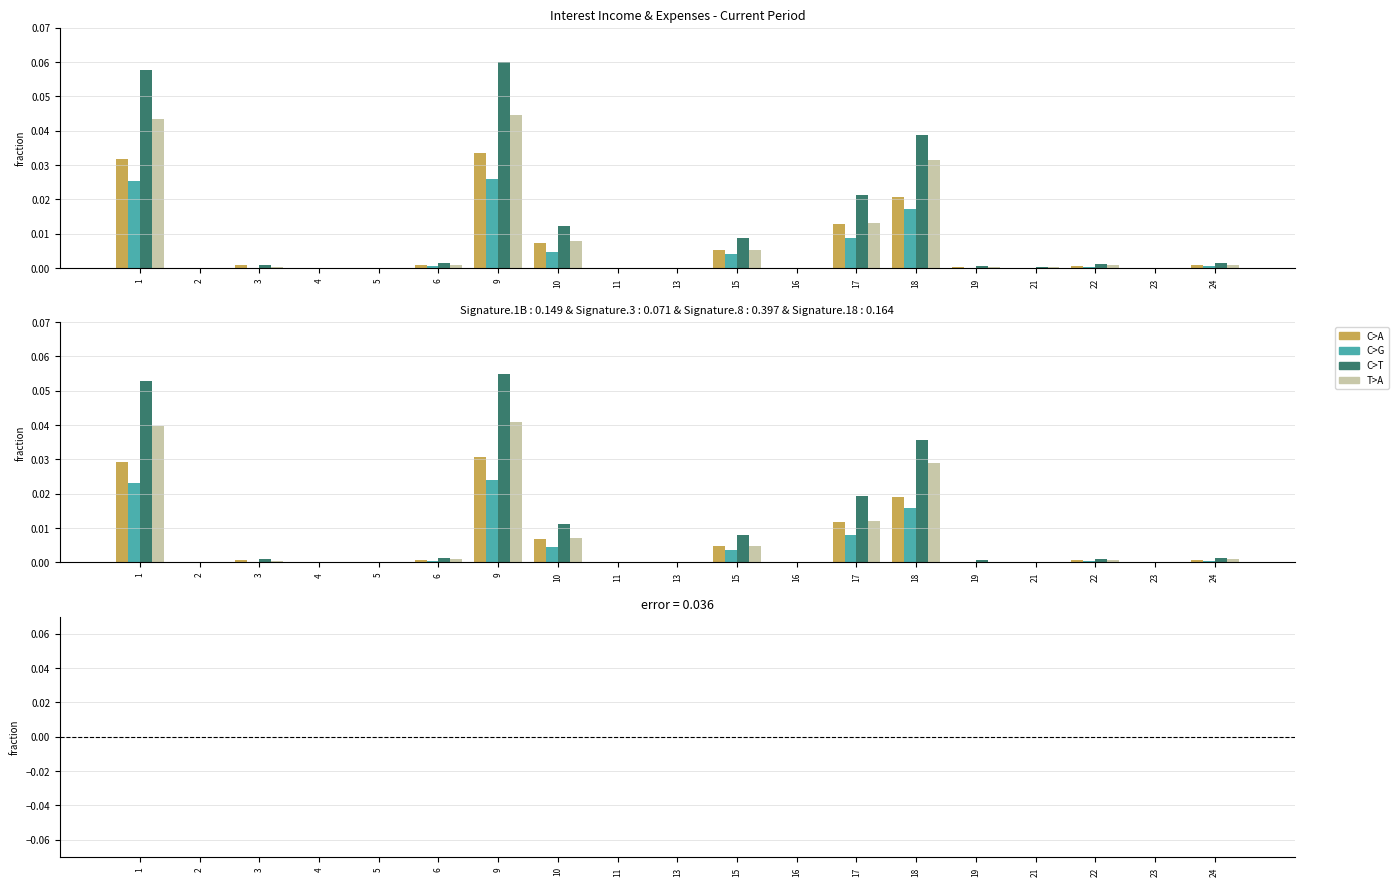

Rank the series at 23 from highest to lowest value.

T>A, C>G, C>T, C>A